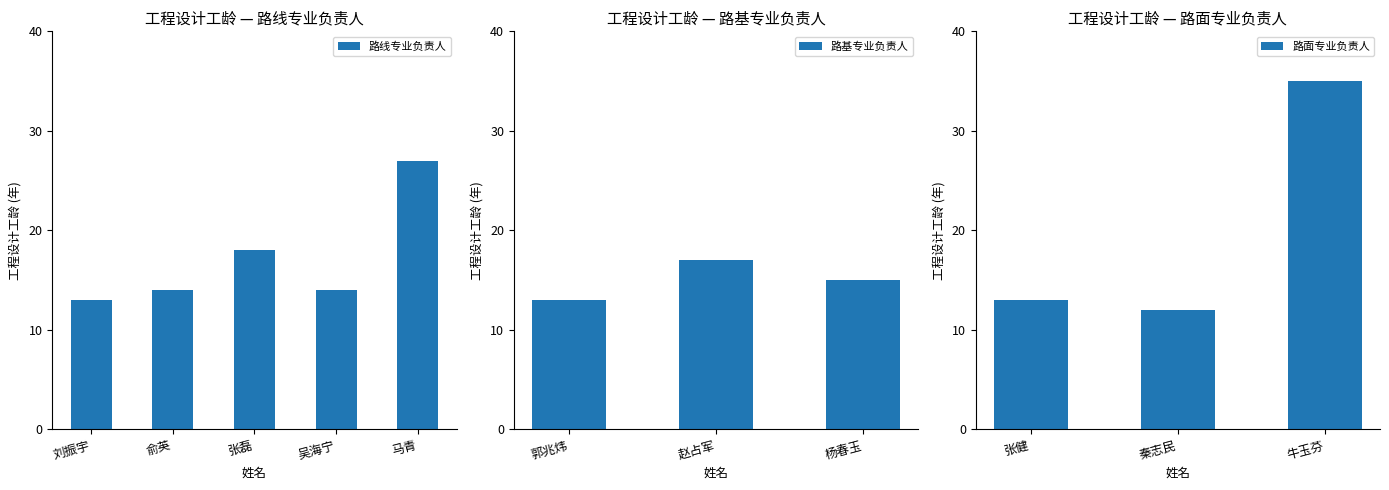

Count the number of data series in this chart.

1